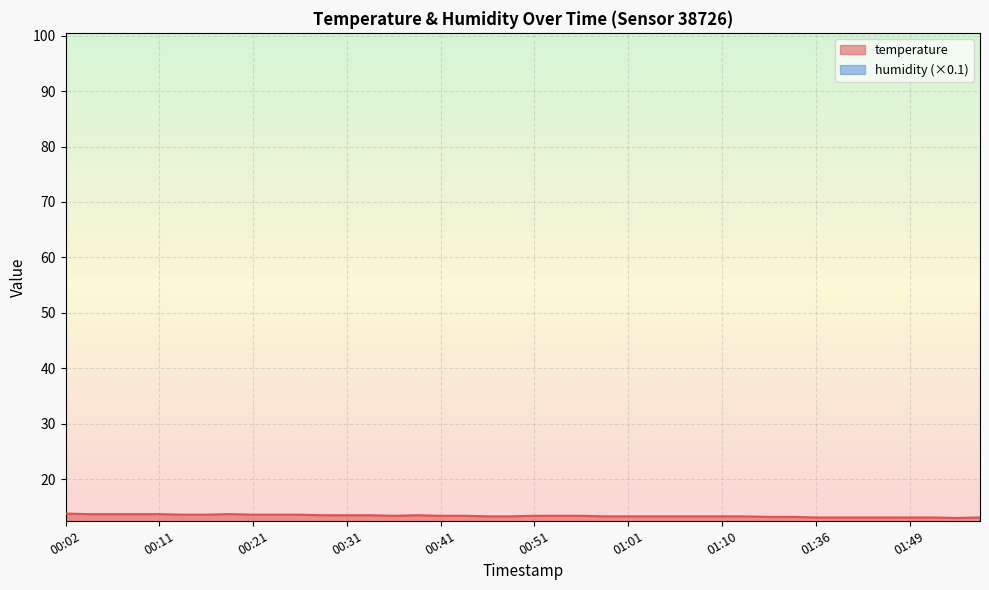

What is the change in value from 00:26 to 00:39?

-0.1